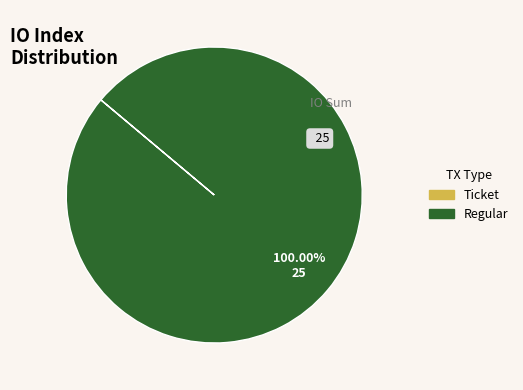

Is there any slice that represents more than half of the pie?

Yes